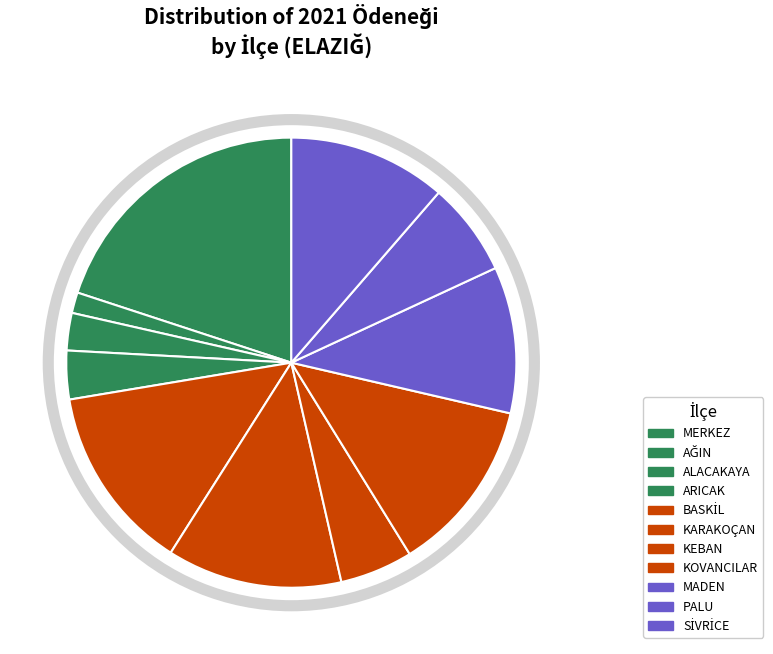

Which slice is the smallest?

AĞIN